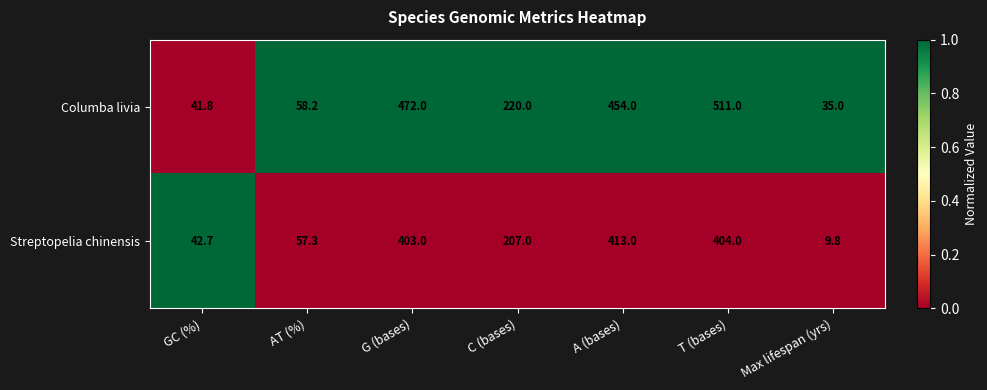

What is the sum of all Columba livia values?

1792.0